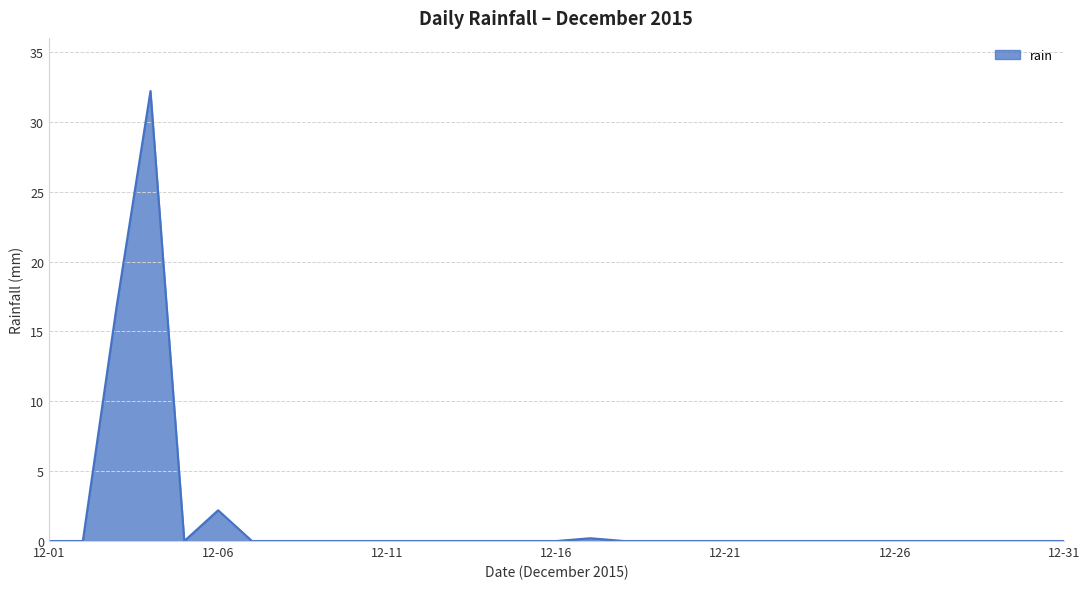

What is the greatest value displayed?

32.2